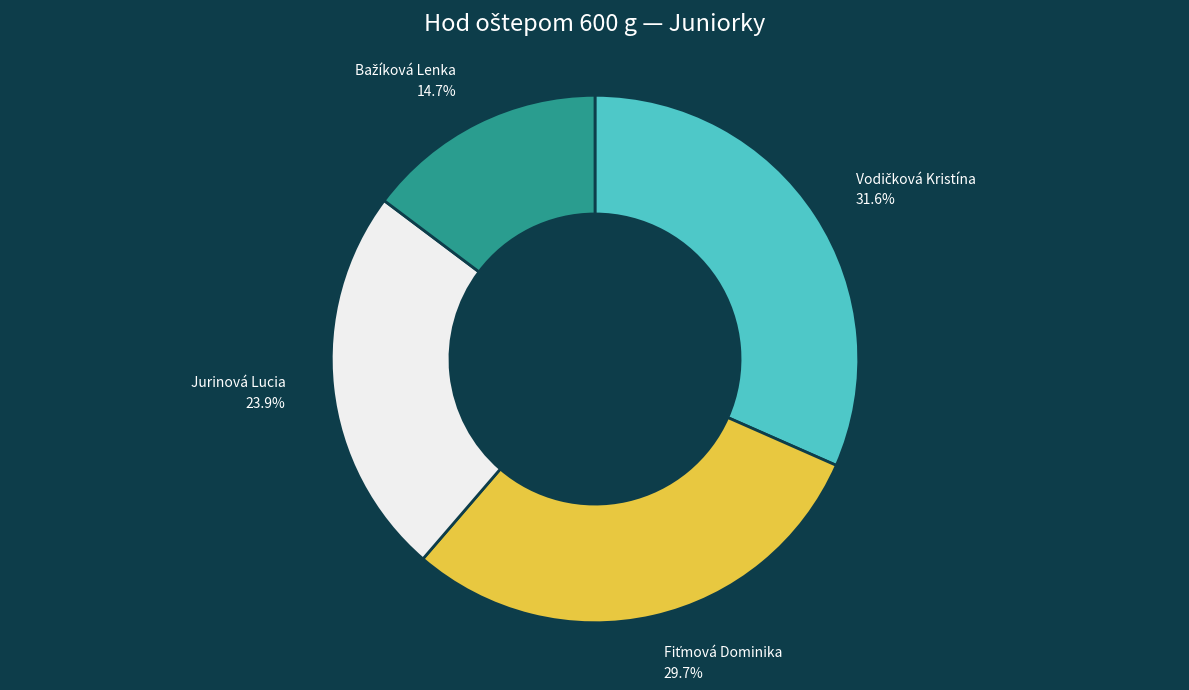

Is there a majority slice in this chart?

No